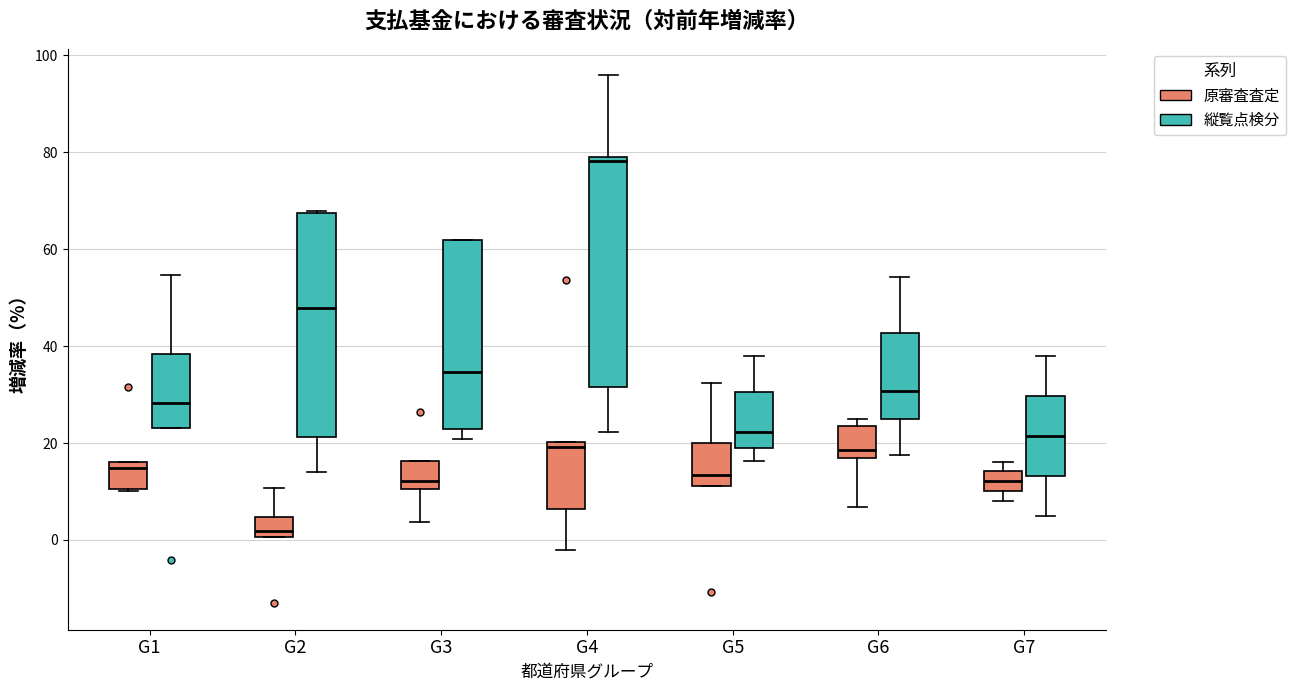

Which box's median line is the lowest?

G2 (原審査査定)